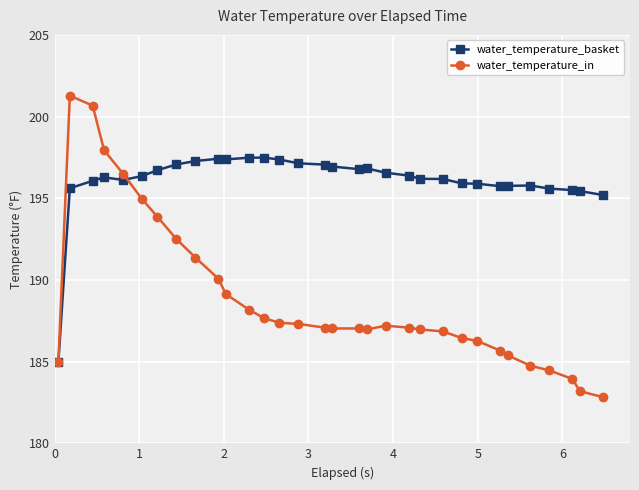

Rank the series by their maximum value, from highest to lowest.

water_temperature_in, water_temperature_basket